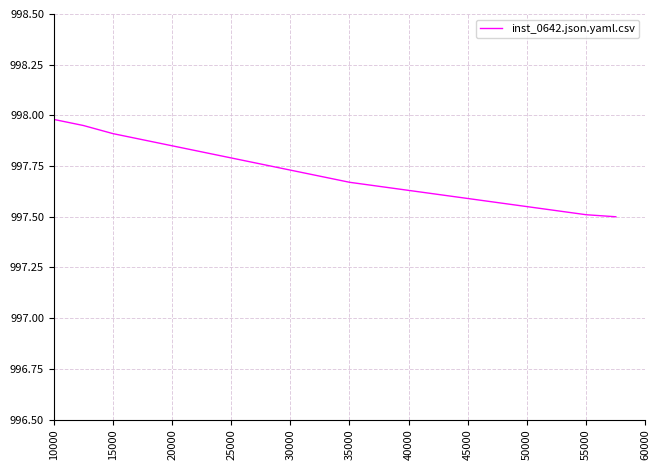

What is the difference between the maximum and minimum values?

0.5